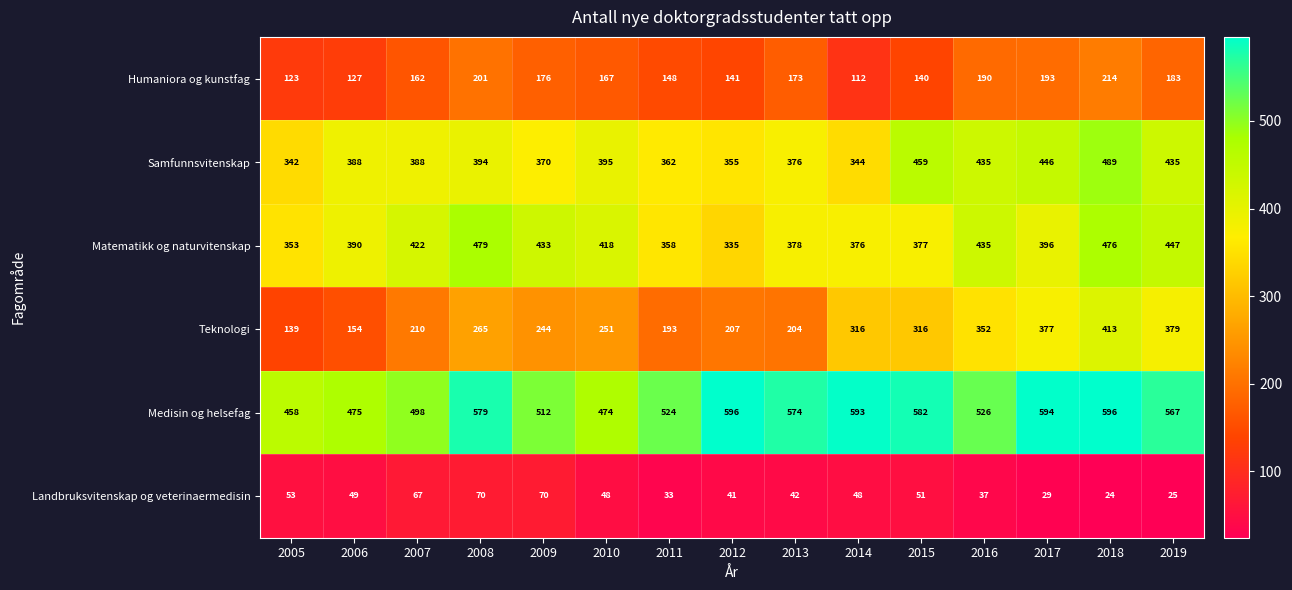

True or false: Matematikk og naturvitenskap has a value of 704 at 2019.

False